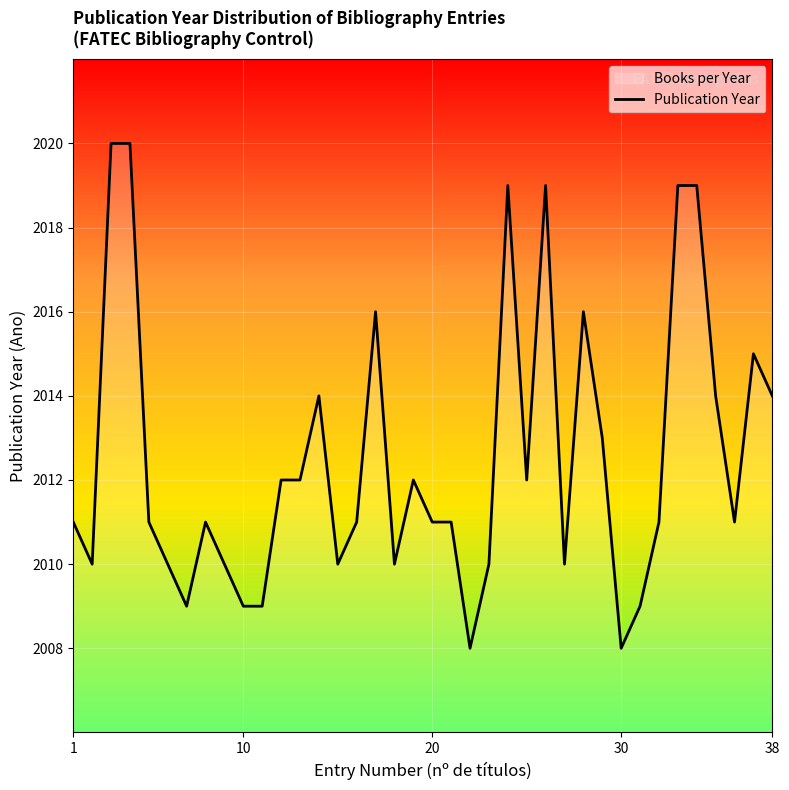

Reading left to right, extract all data points from this chart.

2011	2010	2020	2020	2011	2010	2009	2011	2010	2009	2009	2012	2012	2014	2010	2011	2016	2010	2012	2011	2011	2008	2010	2019	2012	2019	2010	2016	2013	2008	2009	2011	2019	2019	2014	2011	2015	2014